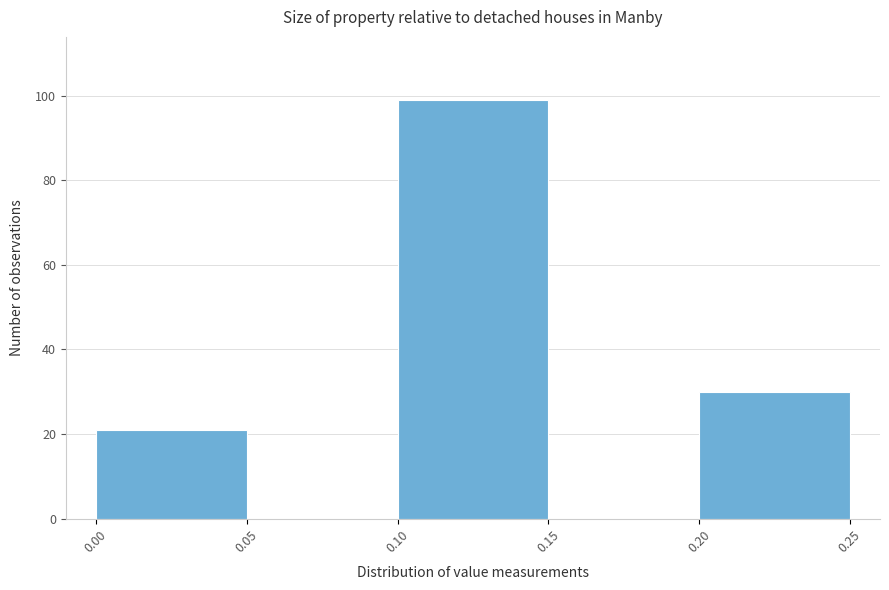

Over which range of the x-axis is the bar tallest?

0.10 to 0.15